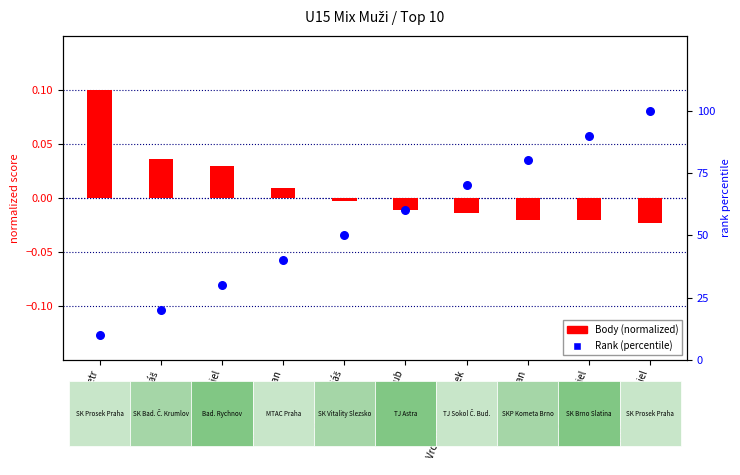

Which series contains the highest Y value?

Rank (percentile)